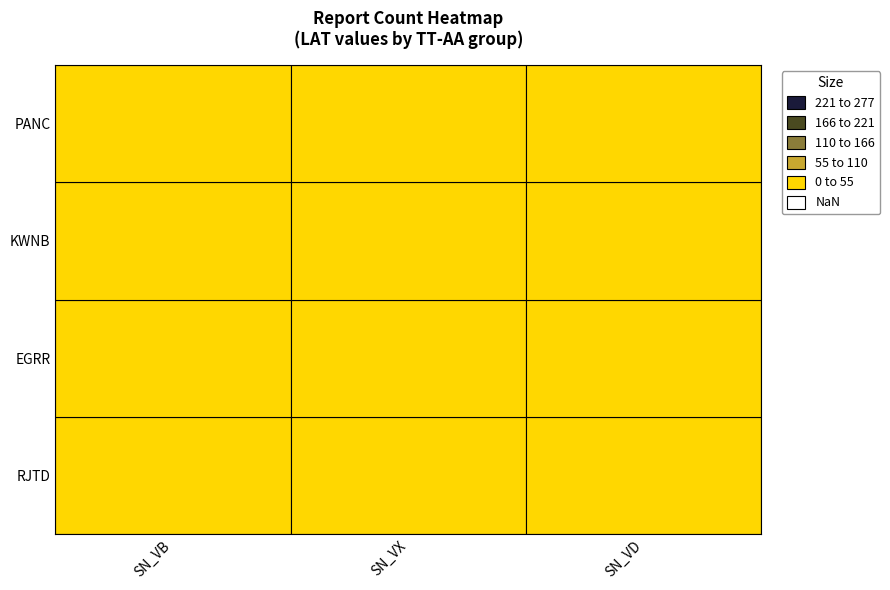

What is the minimum value shown in the chart?

5.6